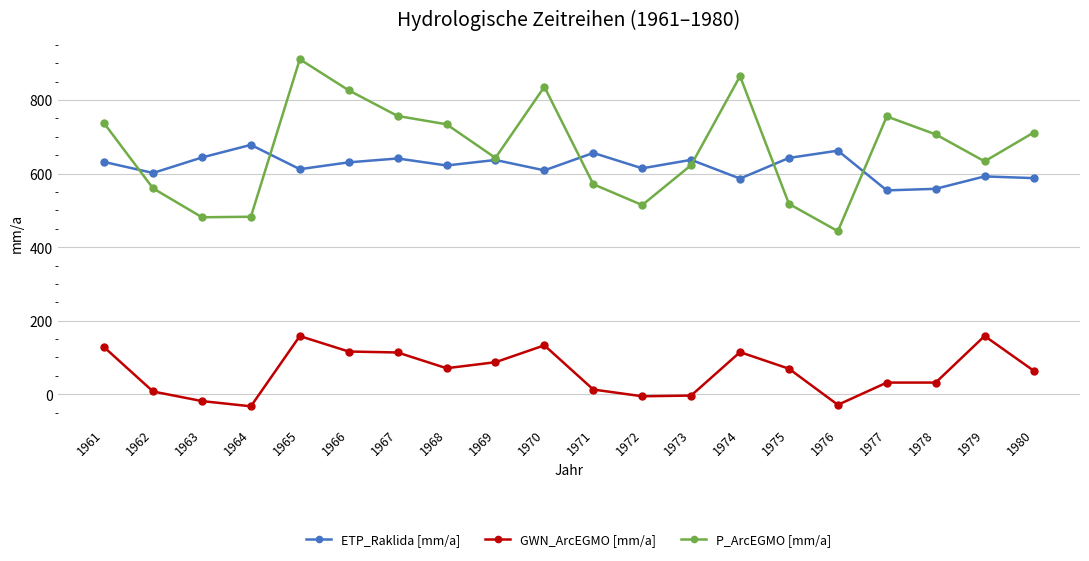

What is the difference between the highest and lowest values at 1966?

710.2